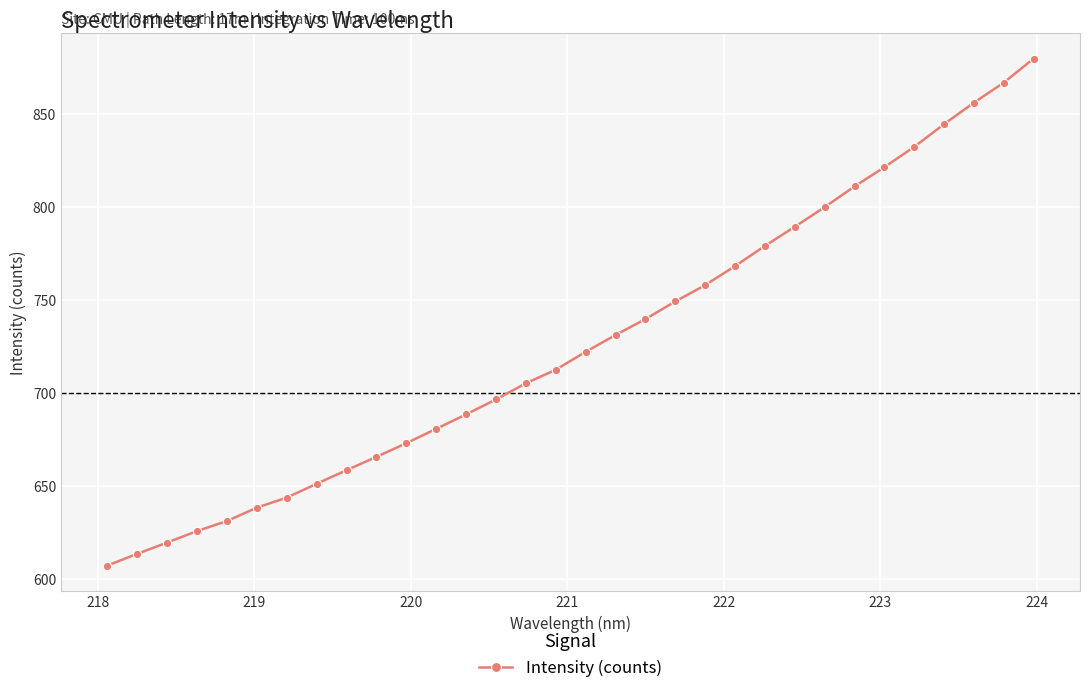

True or false: the data has more than 2 interior local peaks.

False